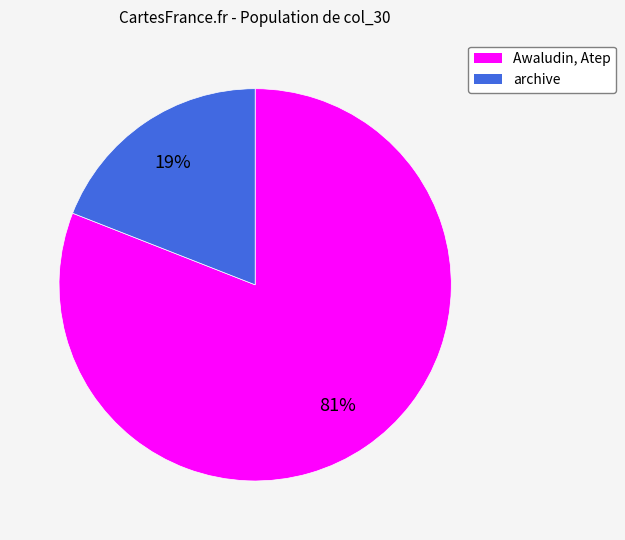

Rank the categories by value from highest to lowest.

Awaludin, Atep, archive